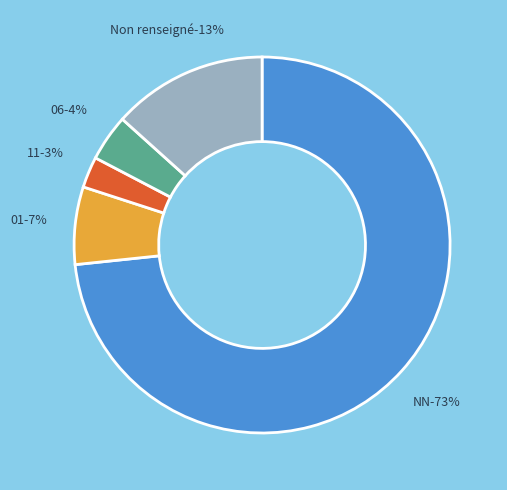

Between  and NN, which is larger?

NN